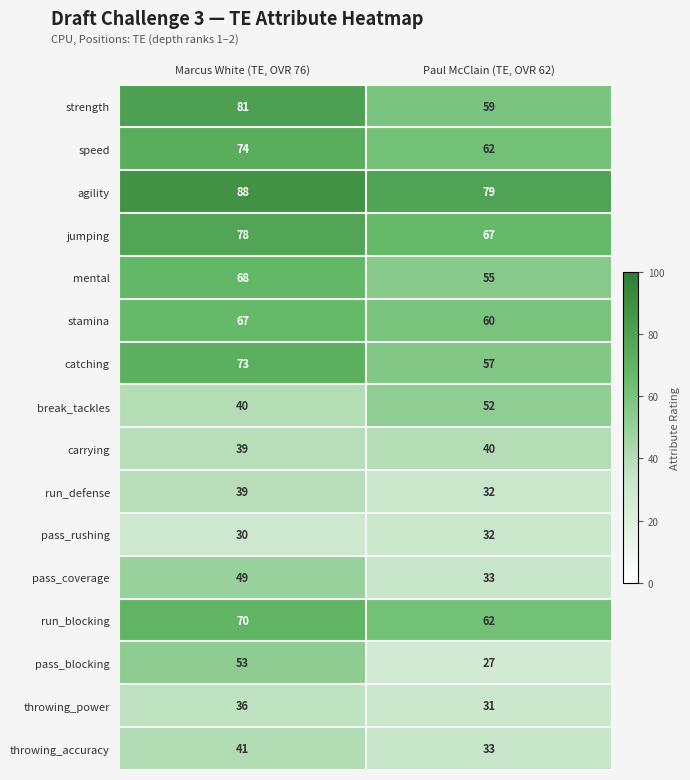

At how many categories does at least one series exceed 50?

2